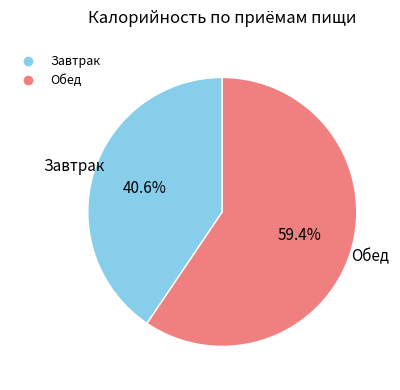

Which category has the smallest portion of the pie?

Завтрак